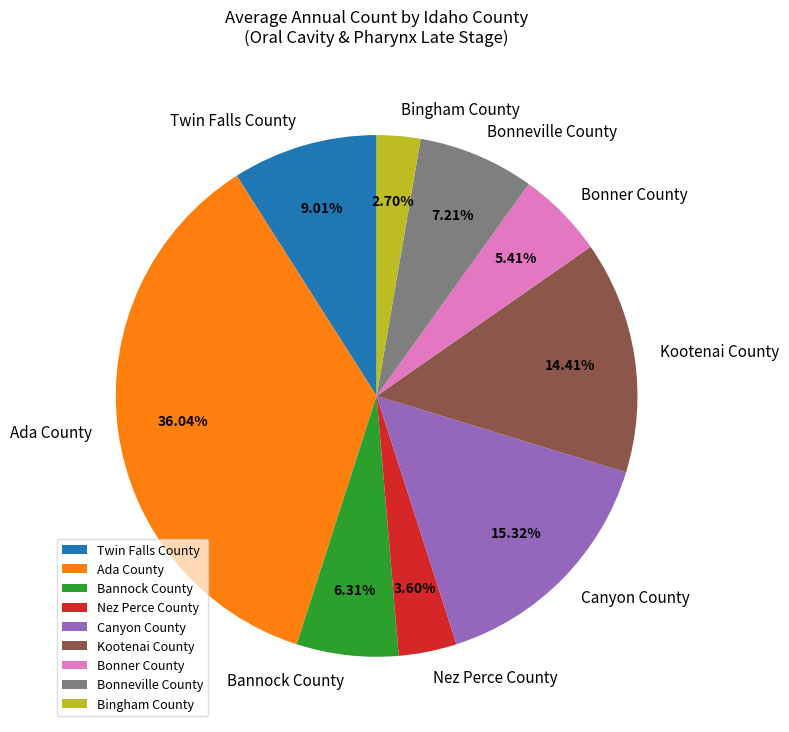

Which has a higher value, Ada County or Bingham County?

Ada County